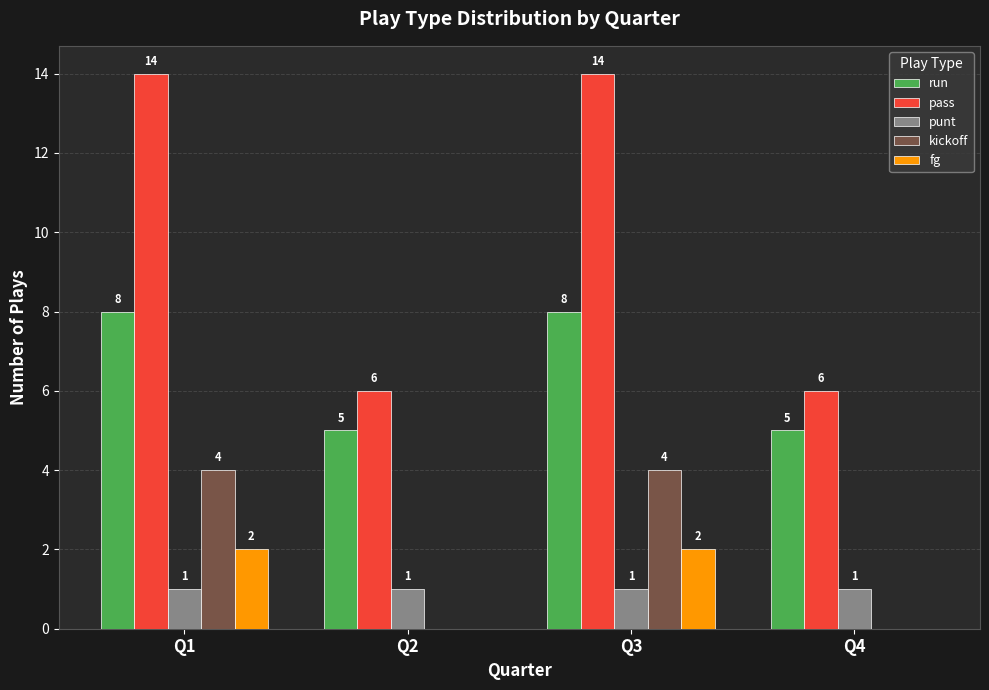

What are all the series names shown in the legend?

run, pass, punt, kickoff, fg